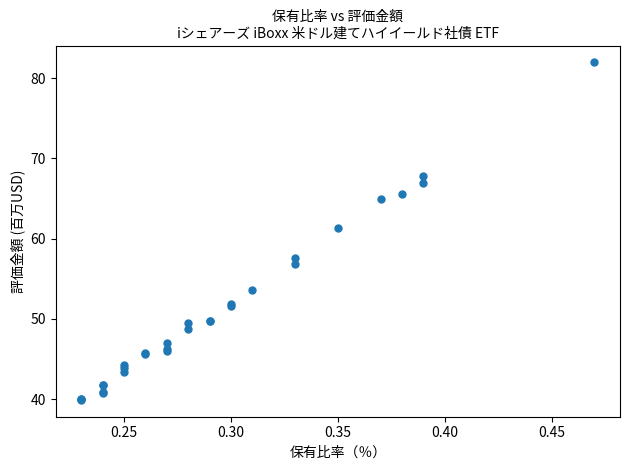

What Y value in the scatter plot is closest to 60?

61.3